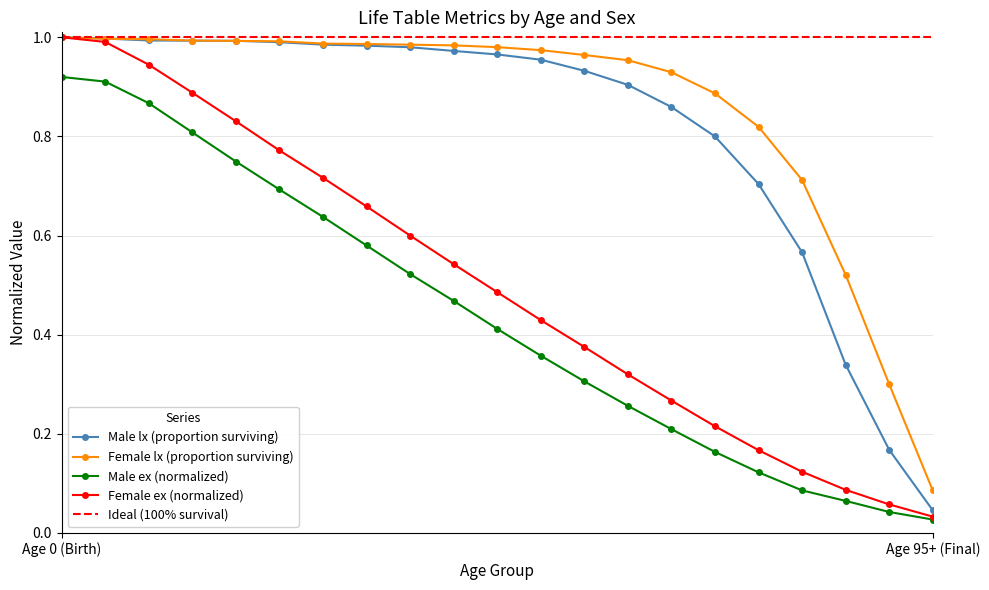

What is the average value of the Male lx series?

0.8